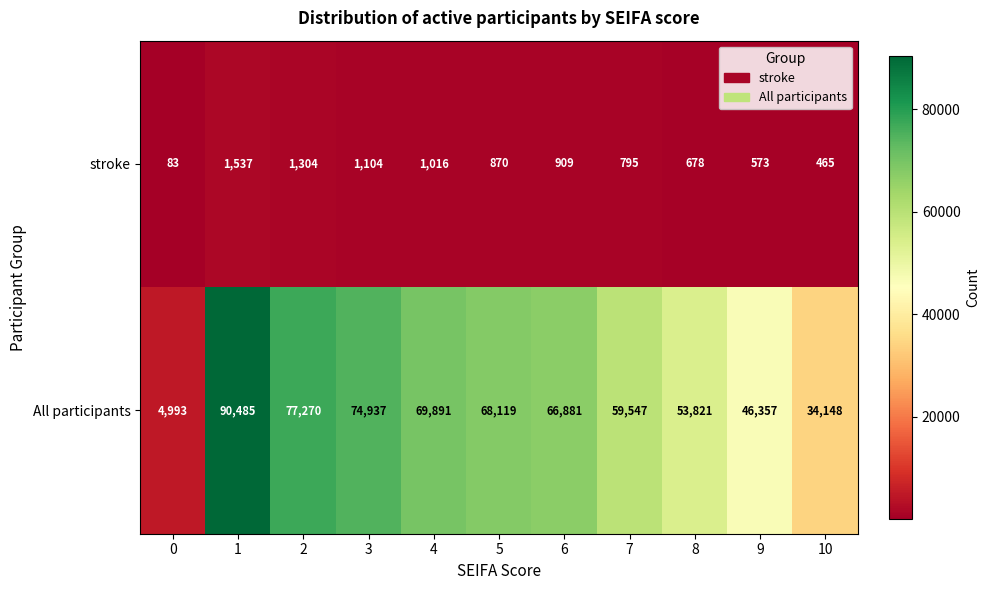

What is the sum of all stroke values?

9334